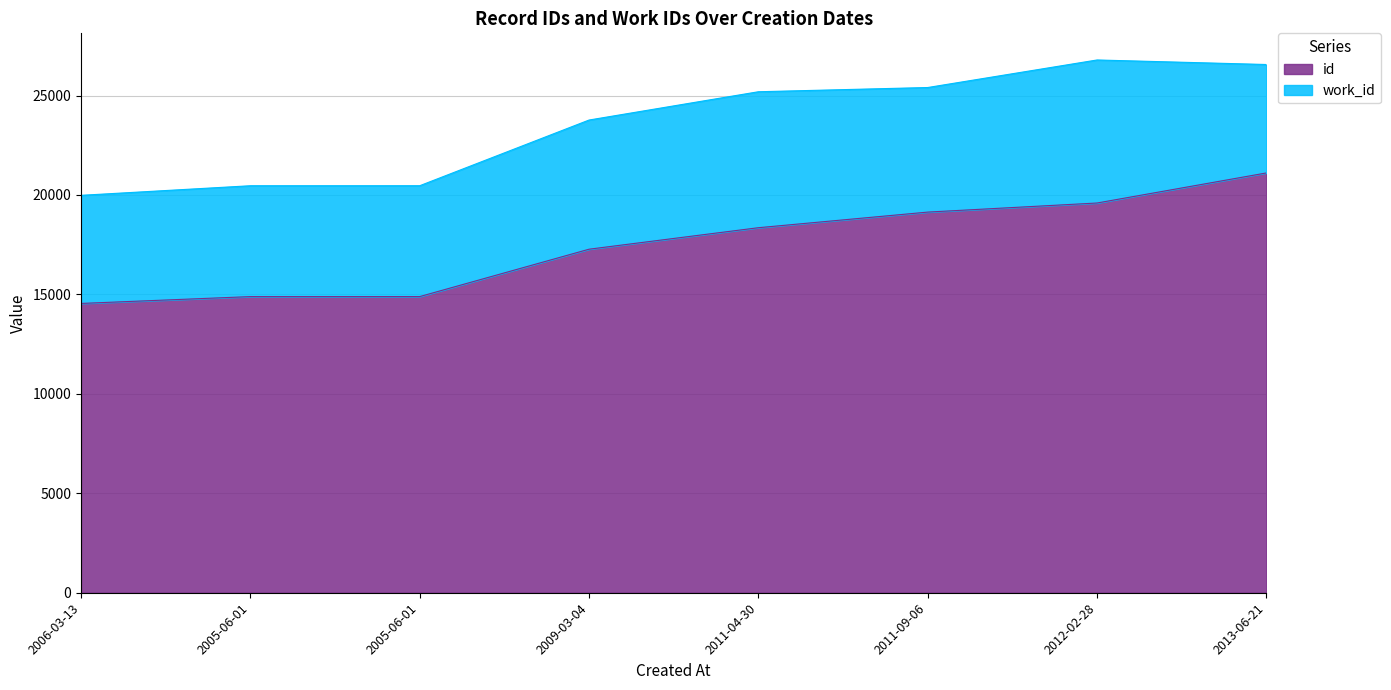

Where does the data first go above 18355?

2011-09-06